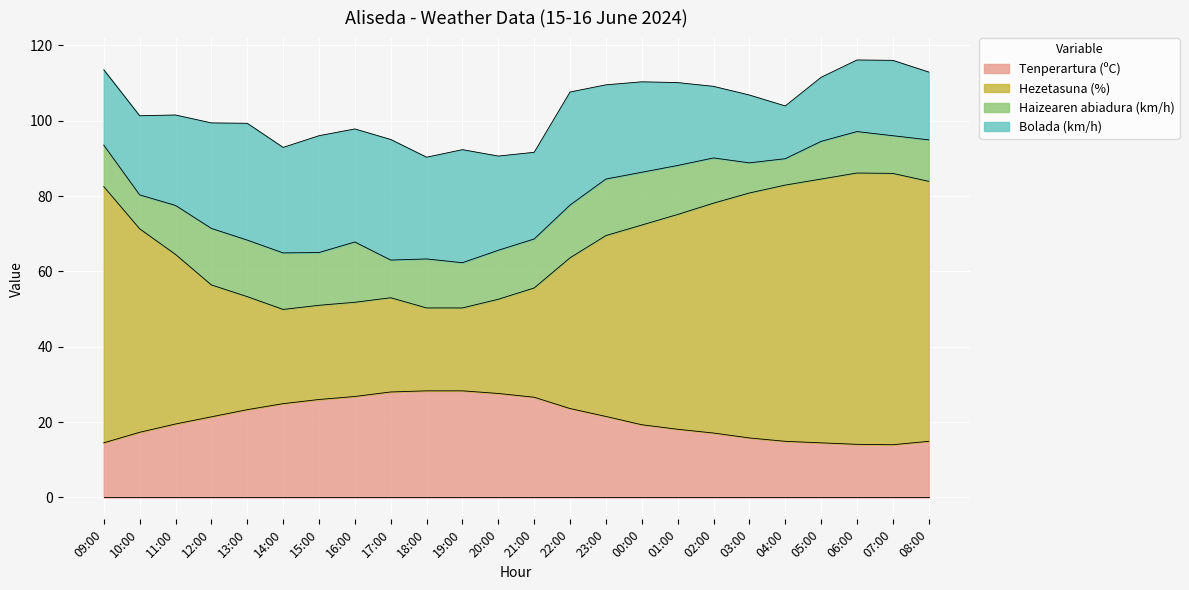

True or false: Tenperartura (ºC) has a value of 24.9 at 14:00.

True